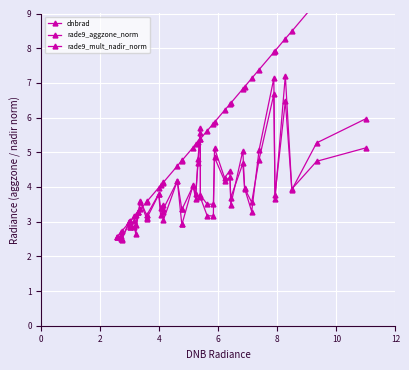

At which category does rade9_mult_nadir_norm reach its first local peak?

2